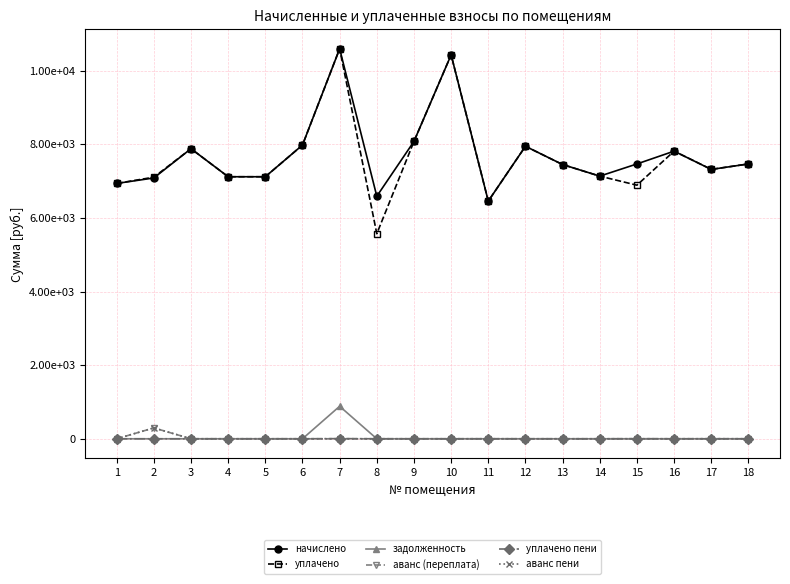

What is the value of the начислено point at the 18th from the left?

7468.6